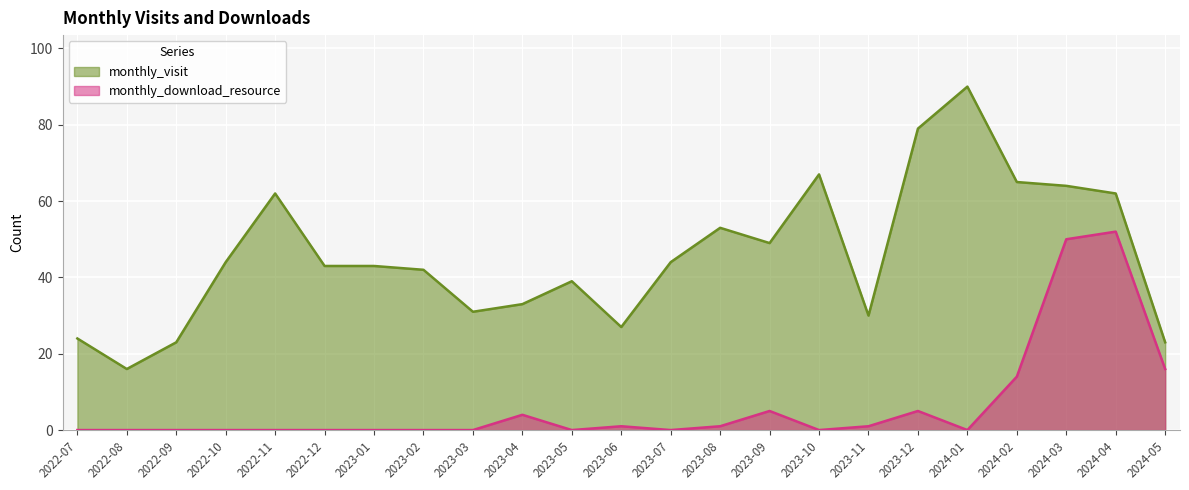

At which category is the sum across all series the highest?

2024-03